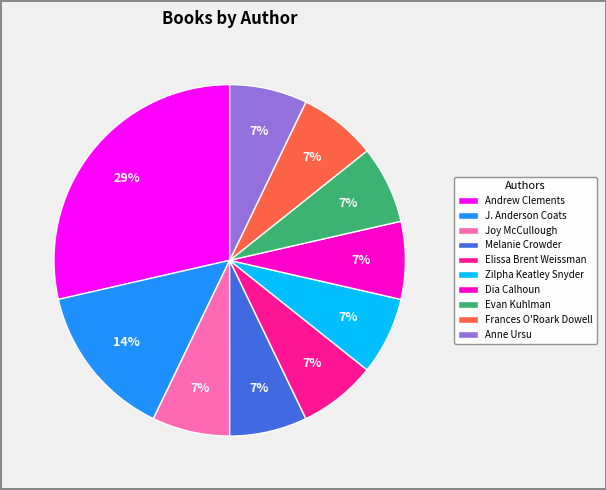

To the nearest percent, what is the combined percentage of Melanie Crowder and Joy McCullough?

14%